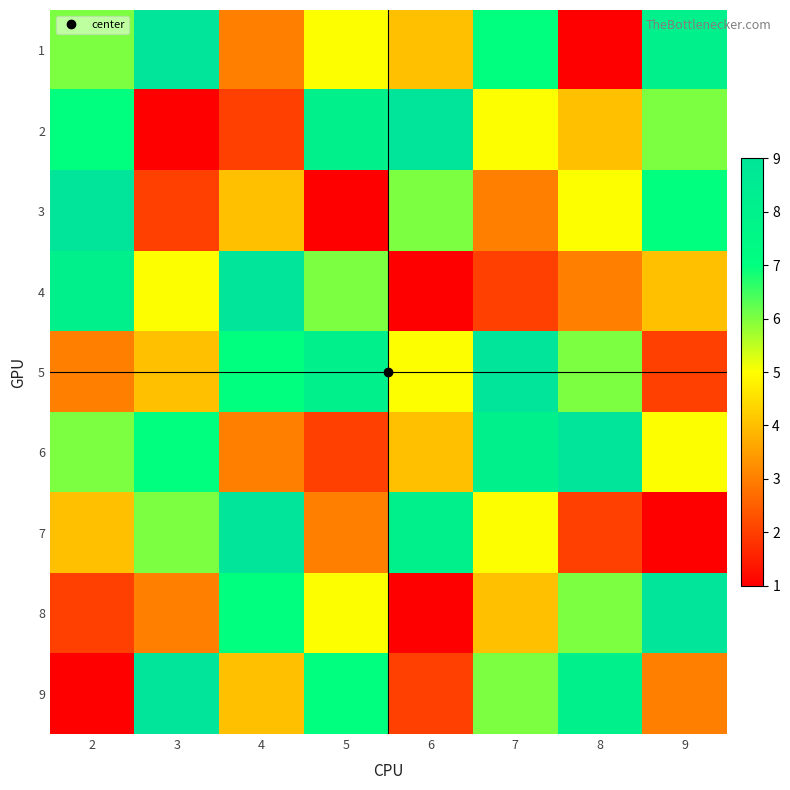

List the series in order of their peak value, lowest first.

1, 2, 3, 4, 5, 6, 7, 8, 9